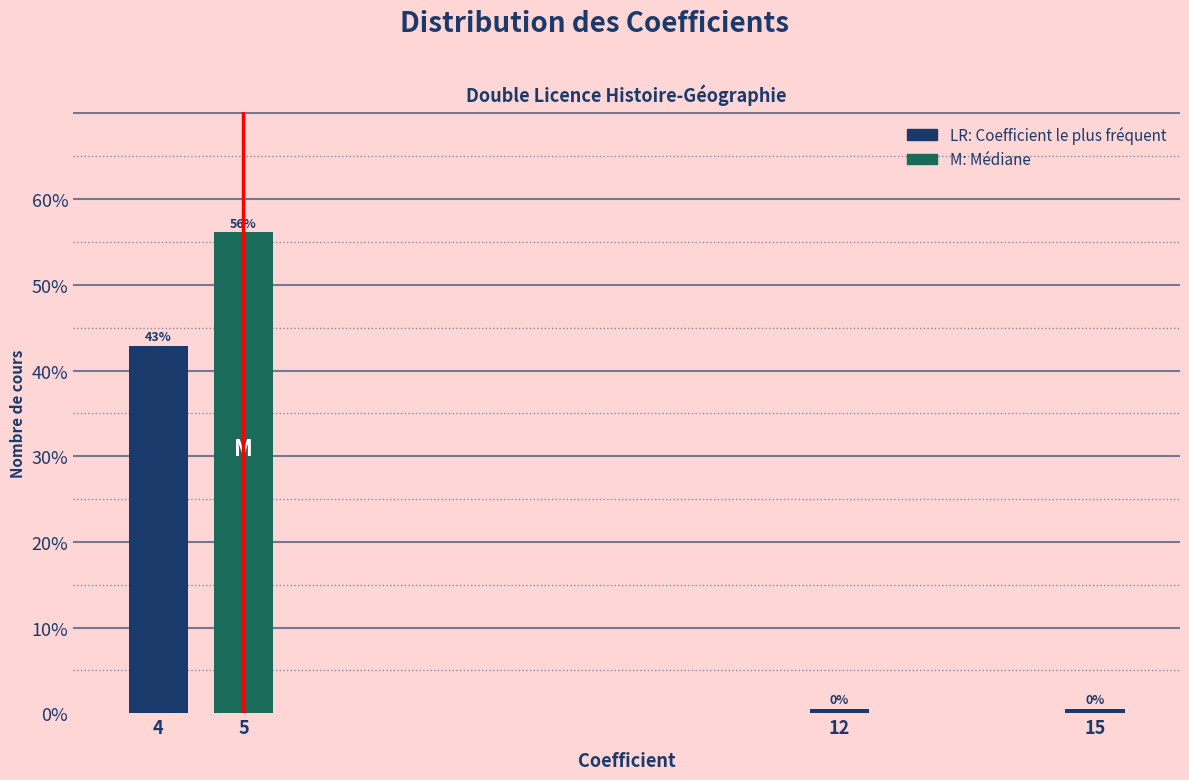

What is the value of the 2nd bar from the left?

56.2